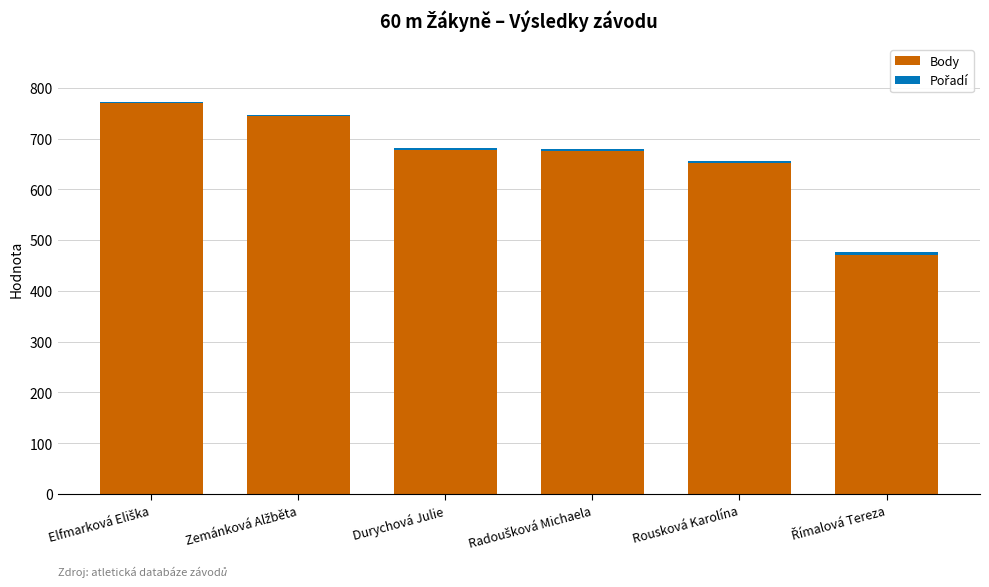

True or false: Body has a value of 651 at Rousková Karolína.

True